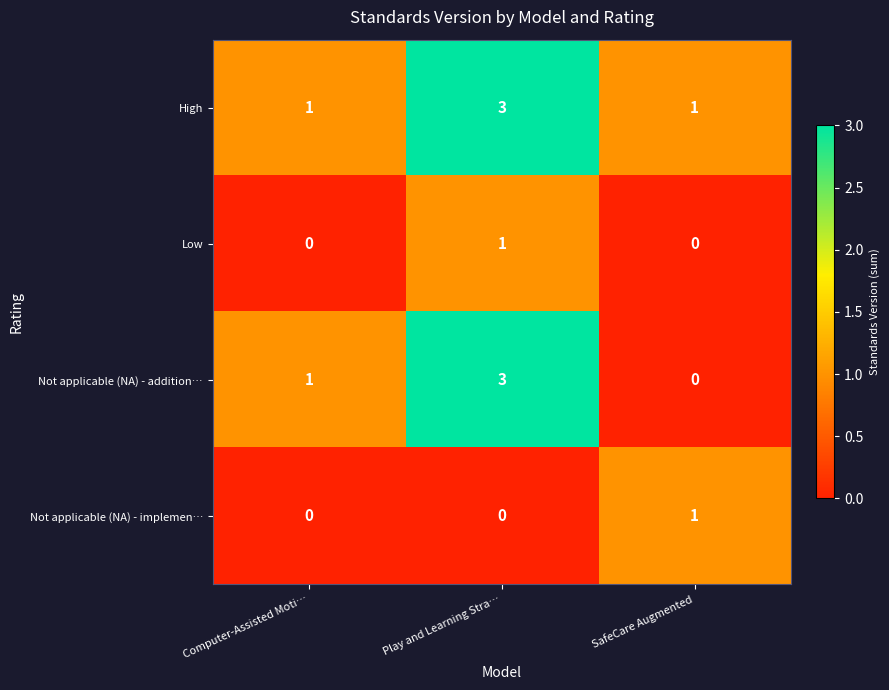

List the labels in order of Not applicable (NA) - addition… value, largest first.

Play and Learning Stra…, Computer-Assisted Moti…, SafeCare Augmented